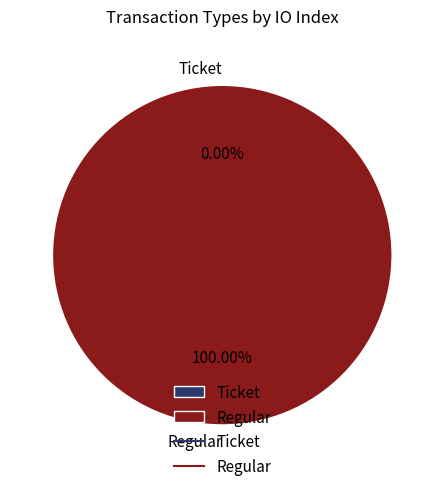

Is there any slice that represents more than half of the pie?

Yes